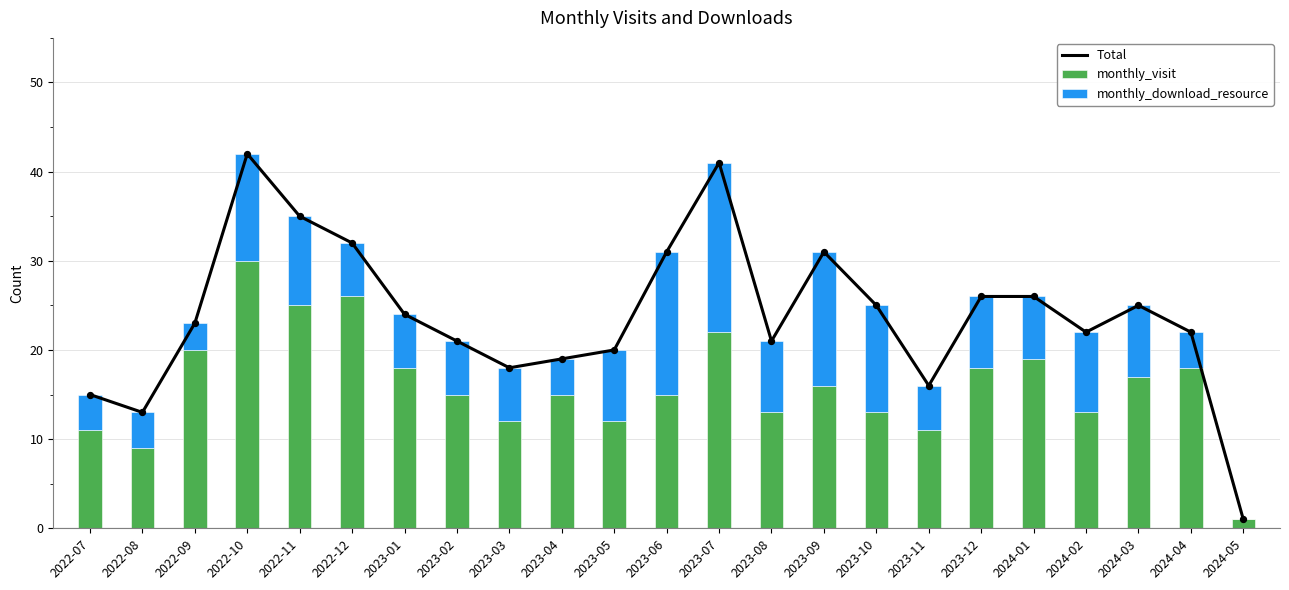

Which series has the largest Y range (max minus min)?

Total